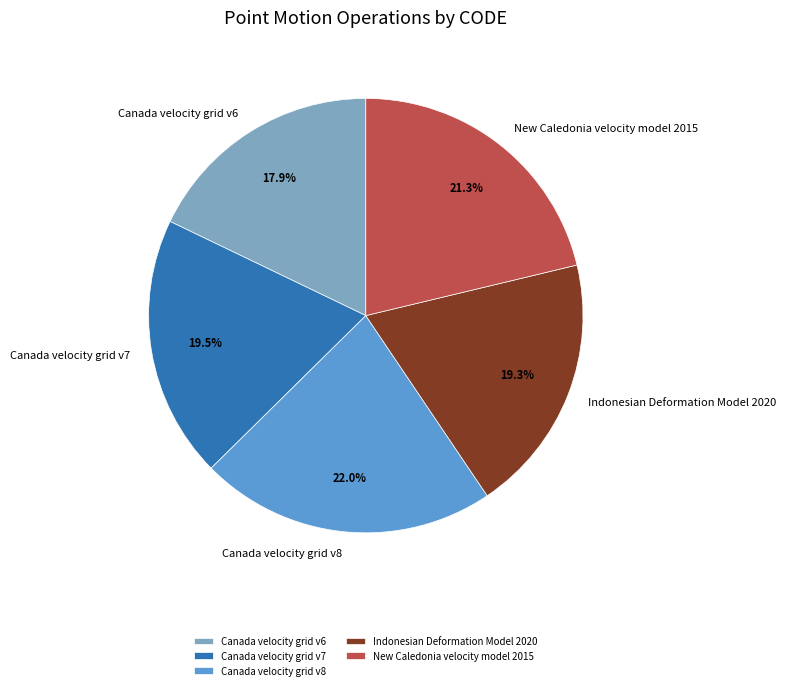

Which slice is the smallest?

Canada velocity grid v6